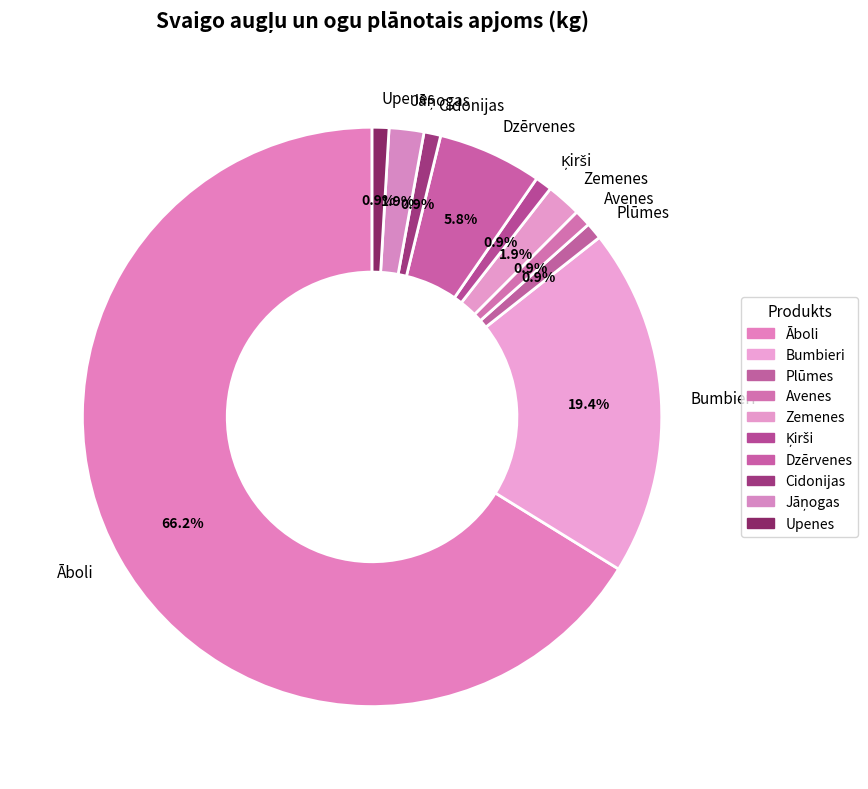

Which slice is the largest?

Āboli